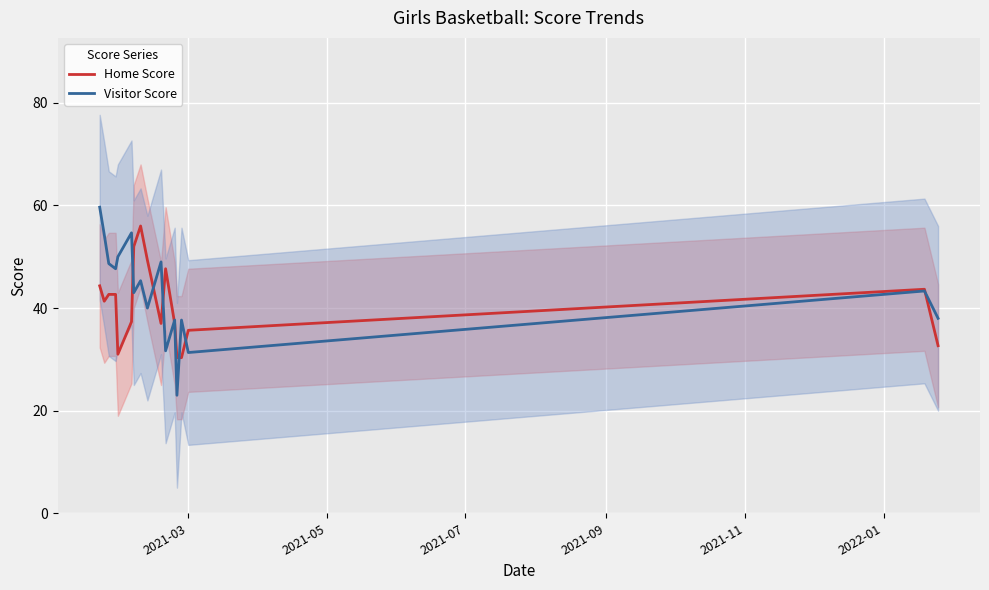

Reading left to right, list all the values displayed in this chart.

Home Score: 44.3	41.3	42.7	42.7	31.0	37.3	52.0	56.0	49.3	37.0	47.7	37.0	30.3	30.3	35.7	43.7	32.7
Visitor Score: 59.7	54.3	48.7	47.7	50.0	54.7	43.0	45.3	40.0	49.0	31.7	37.7	23.0	37.7	31.3	43.3	38.0